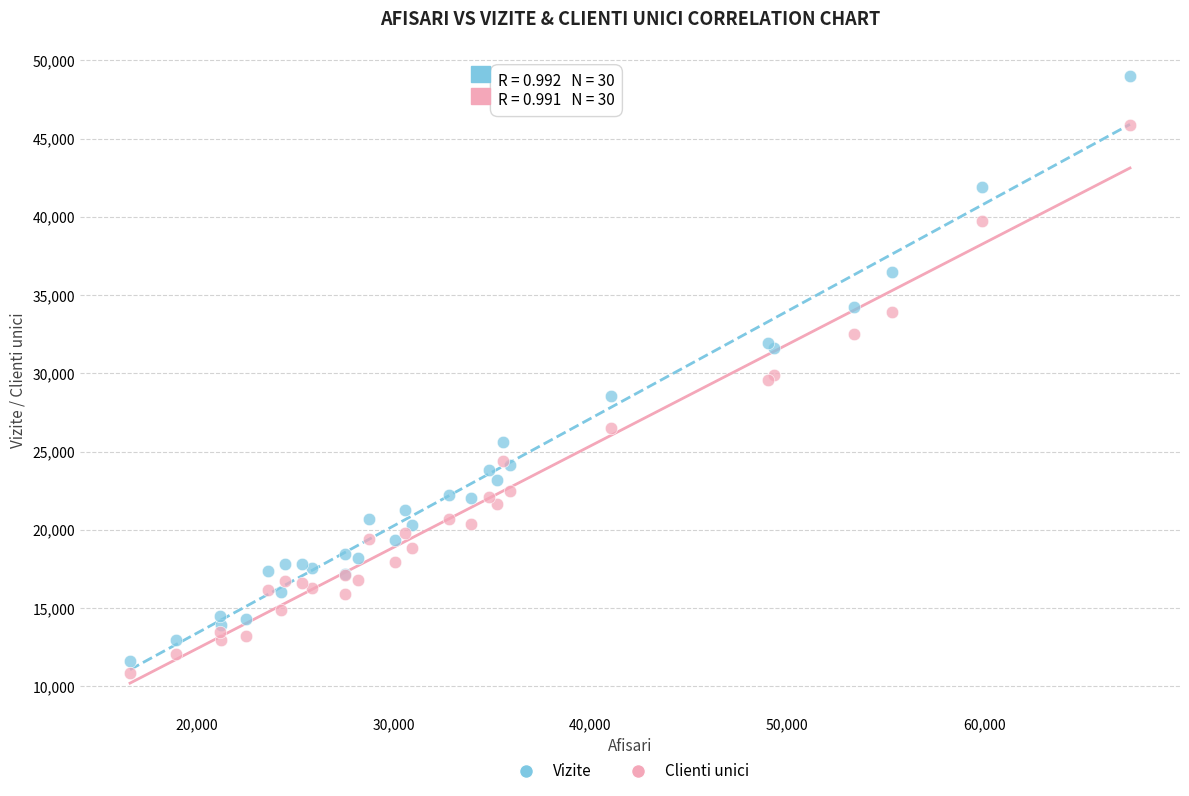

Which series contains the highest Y value?

Vizite